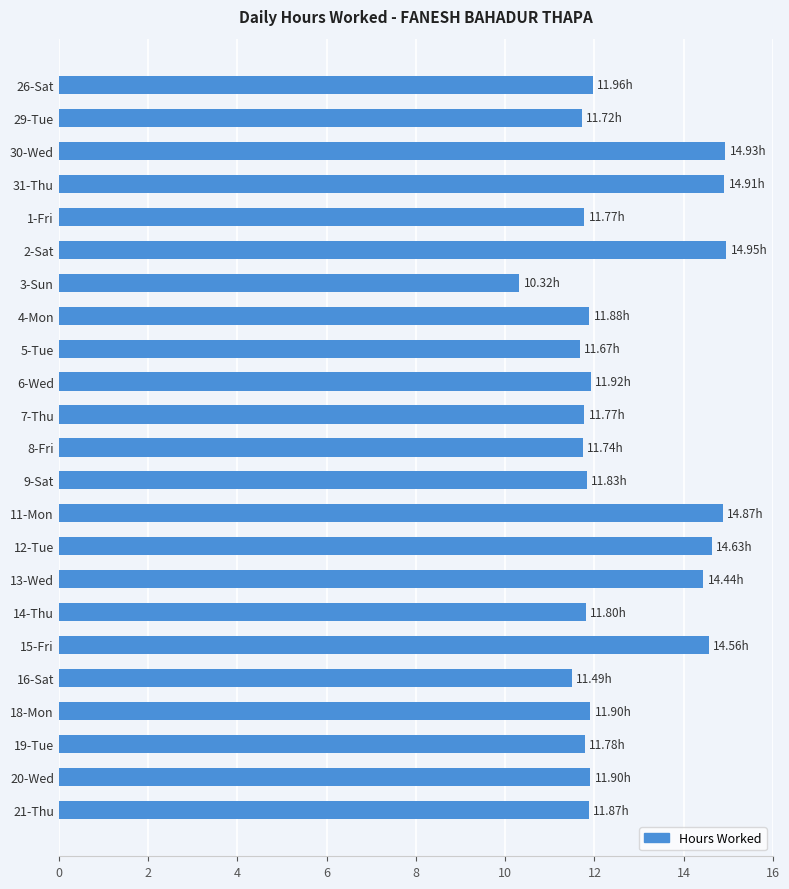

Count the number of values greater than 11.

22